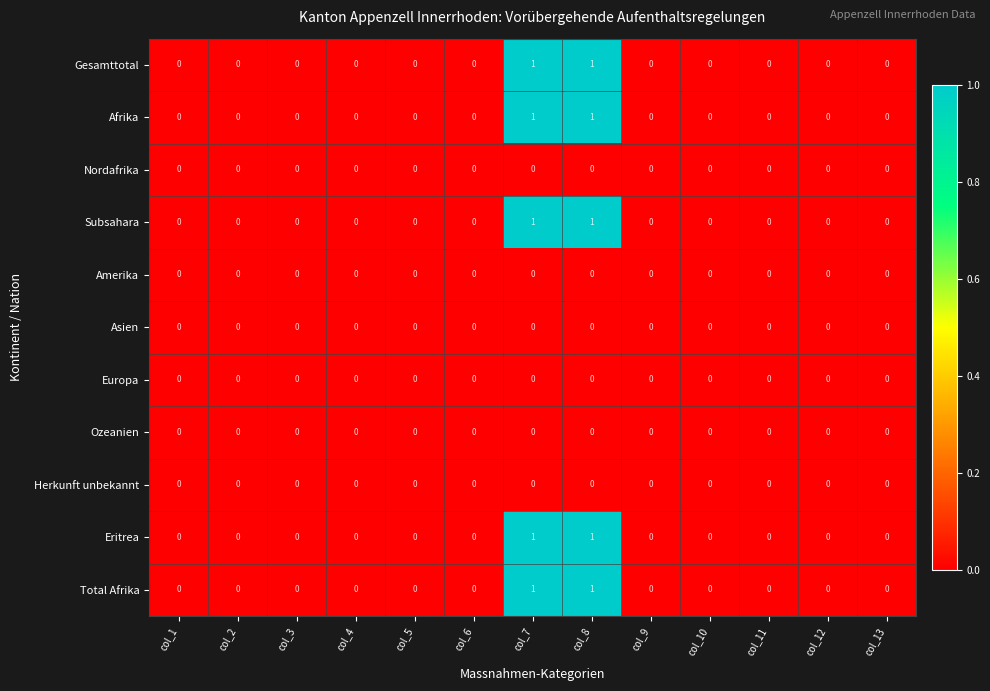

How many Total Afrika values are between 0 and 1?

13